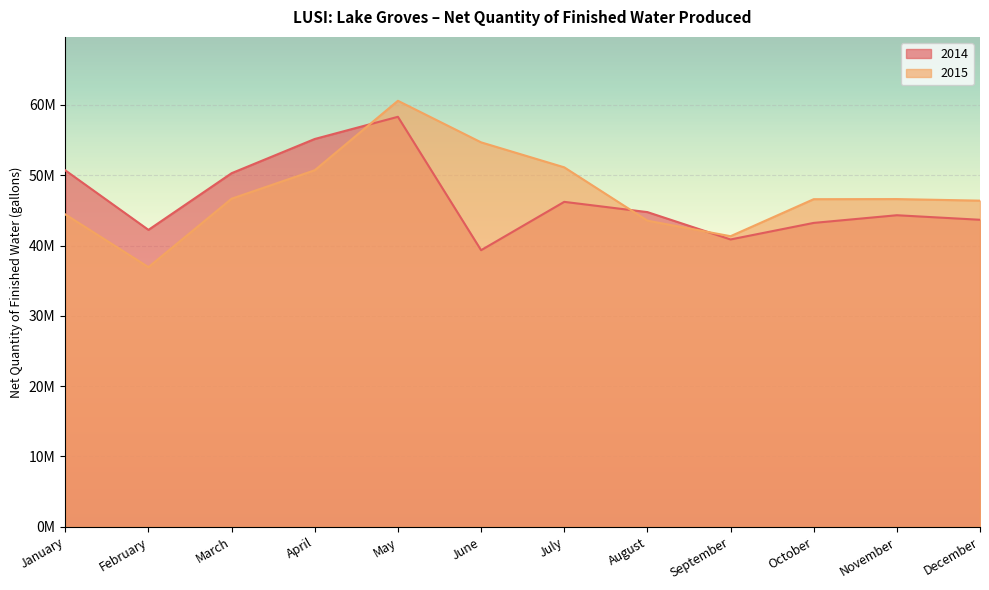

At which label is 2015 closest to 48763000?

April